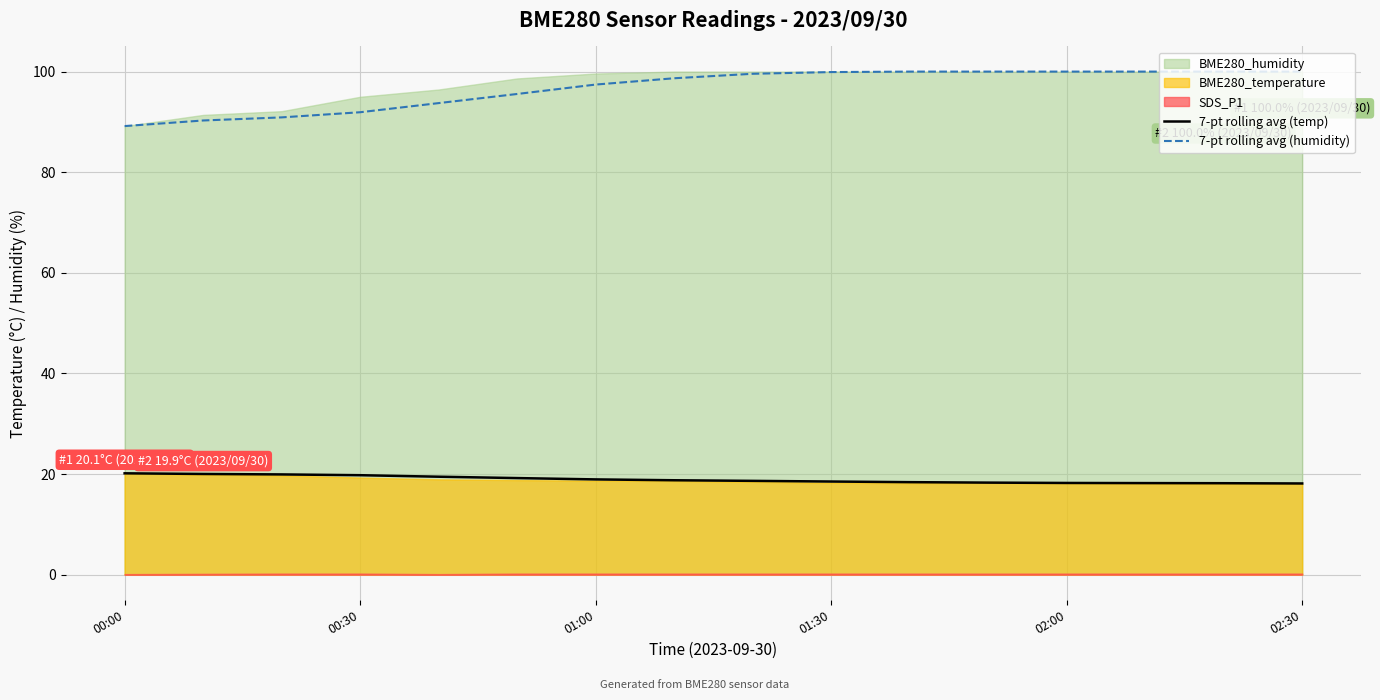

What is the highest value of the 7-pt rolling avg (humidity) series?

100.0